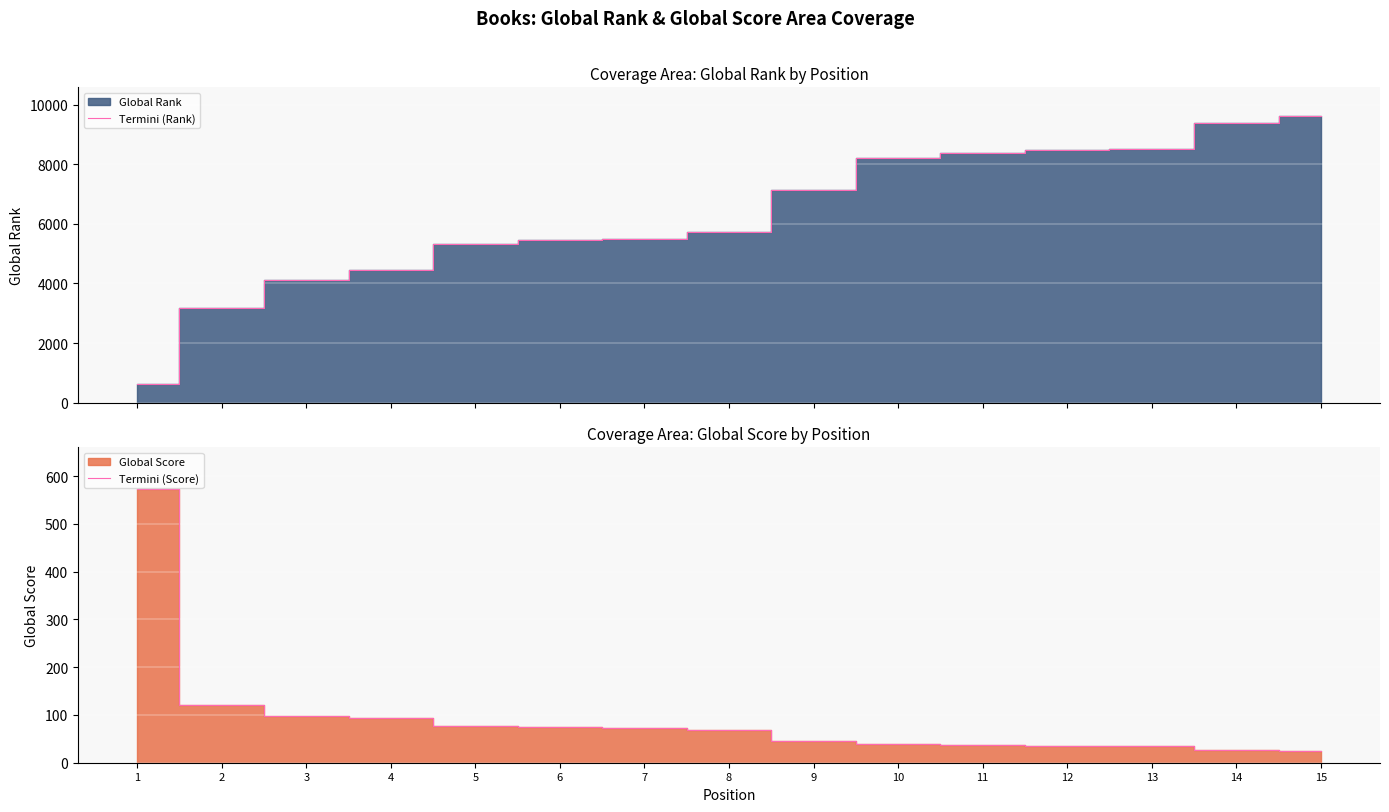

Which series has the largest range (max minus min)?

Termini (Rank)